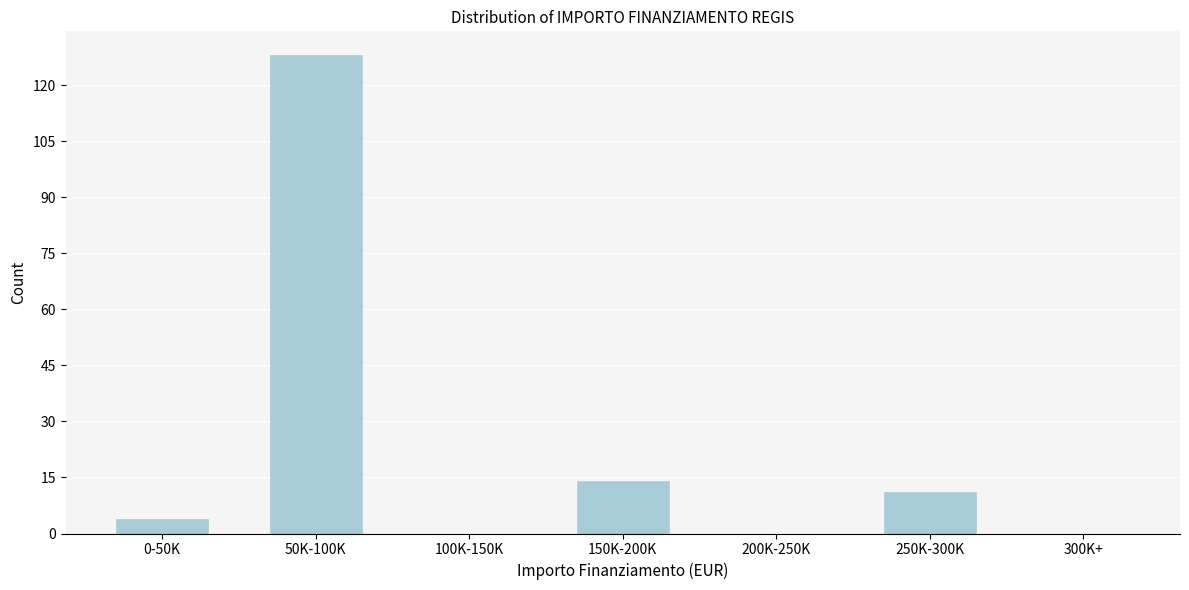

Reading right to left, what are all the values shown in this chart?

300K+=0	250K-300K=11	200K-250K=0	150K-200K=14	100K-150K=0	50K-100K=128	0-50K=4